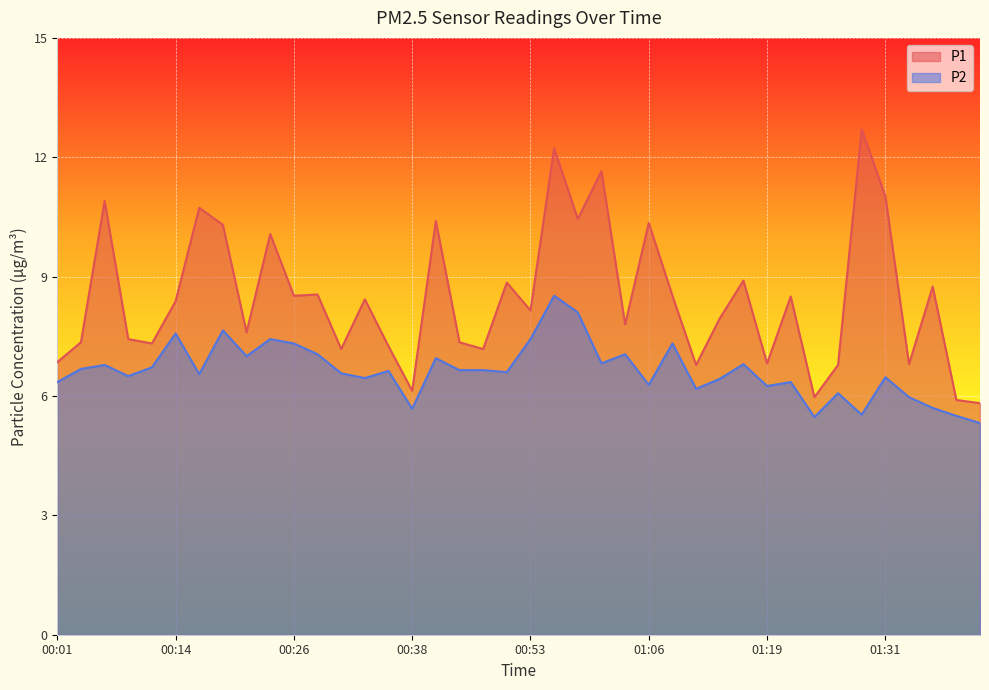

What is the difference between the maximum and second lowest values in the P1 series?

6.8